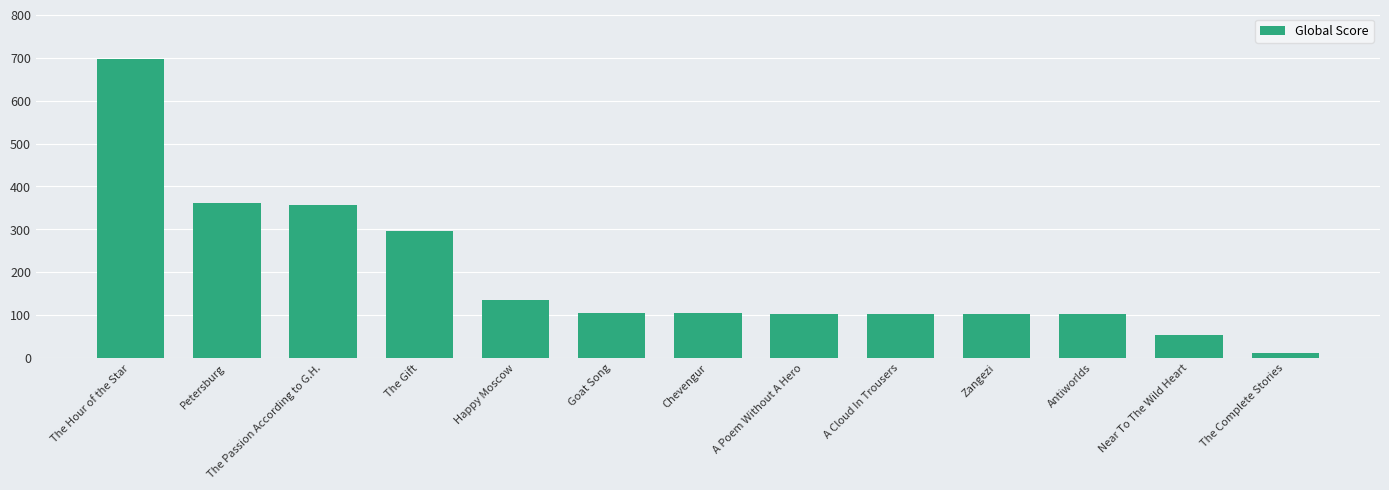

Read the value at The Complete Stories.

11